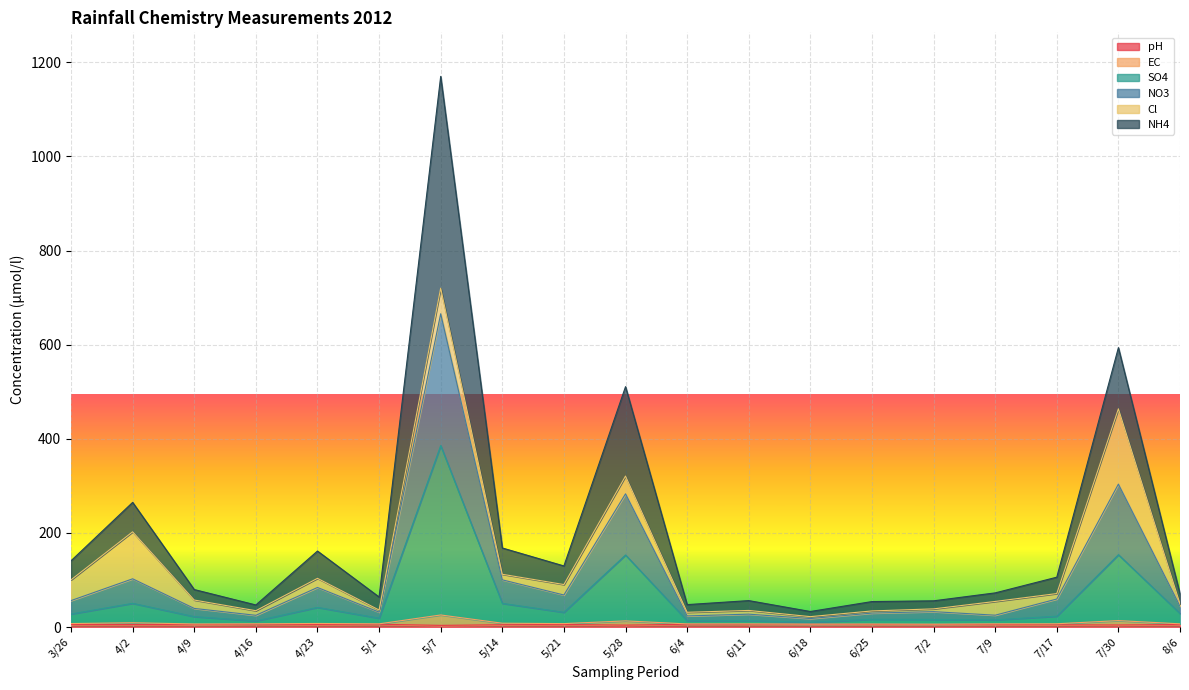

True or false: SO4 has more than 2 points higher than both neighbors.

True